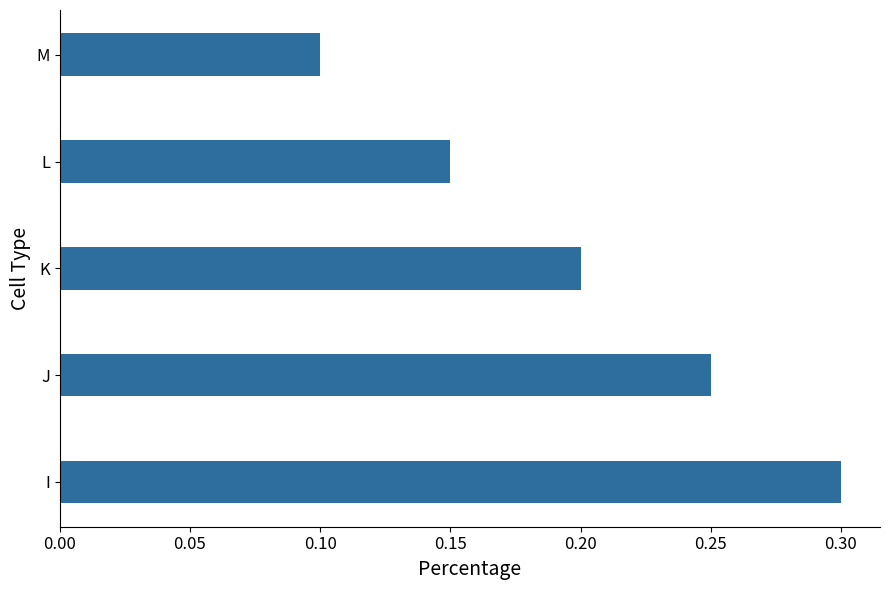

The value at M is 0.2. True or false?

False